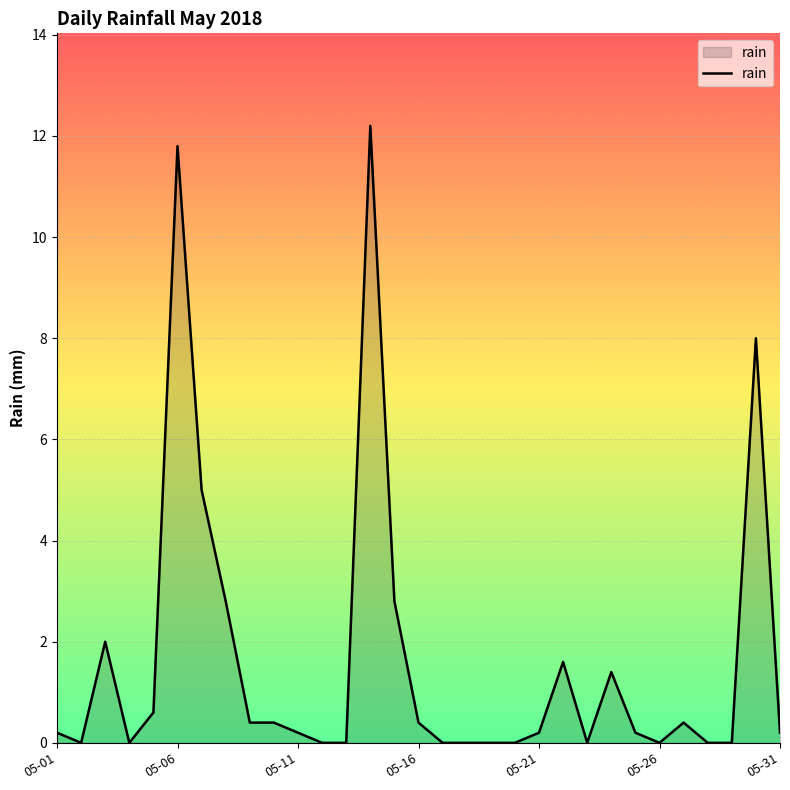

How many lines are shown in the chart?

1